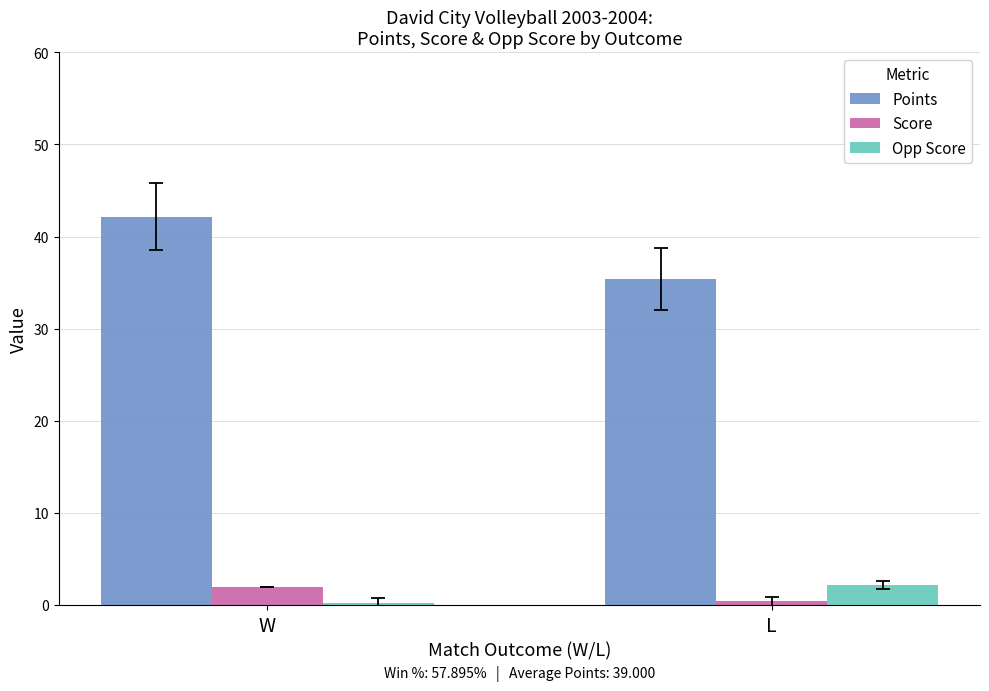

How many bars are there in total?

6